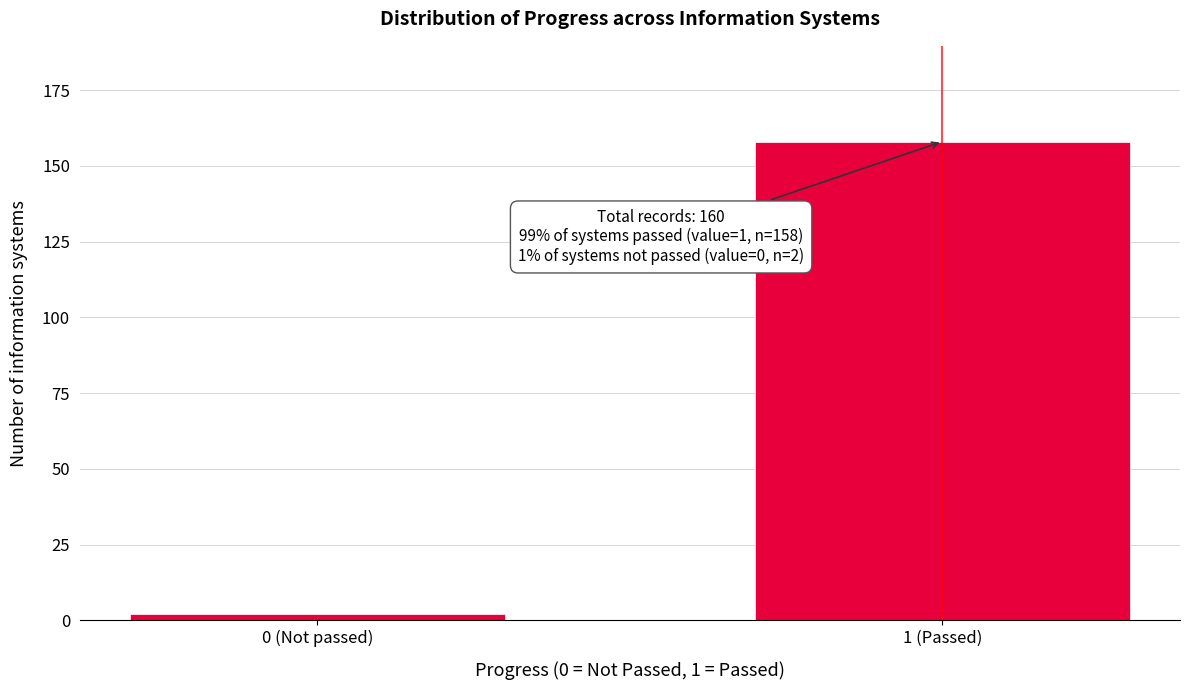

Reading left to right, list all the values displayed in this chart.

2	158